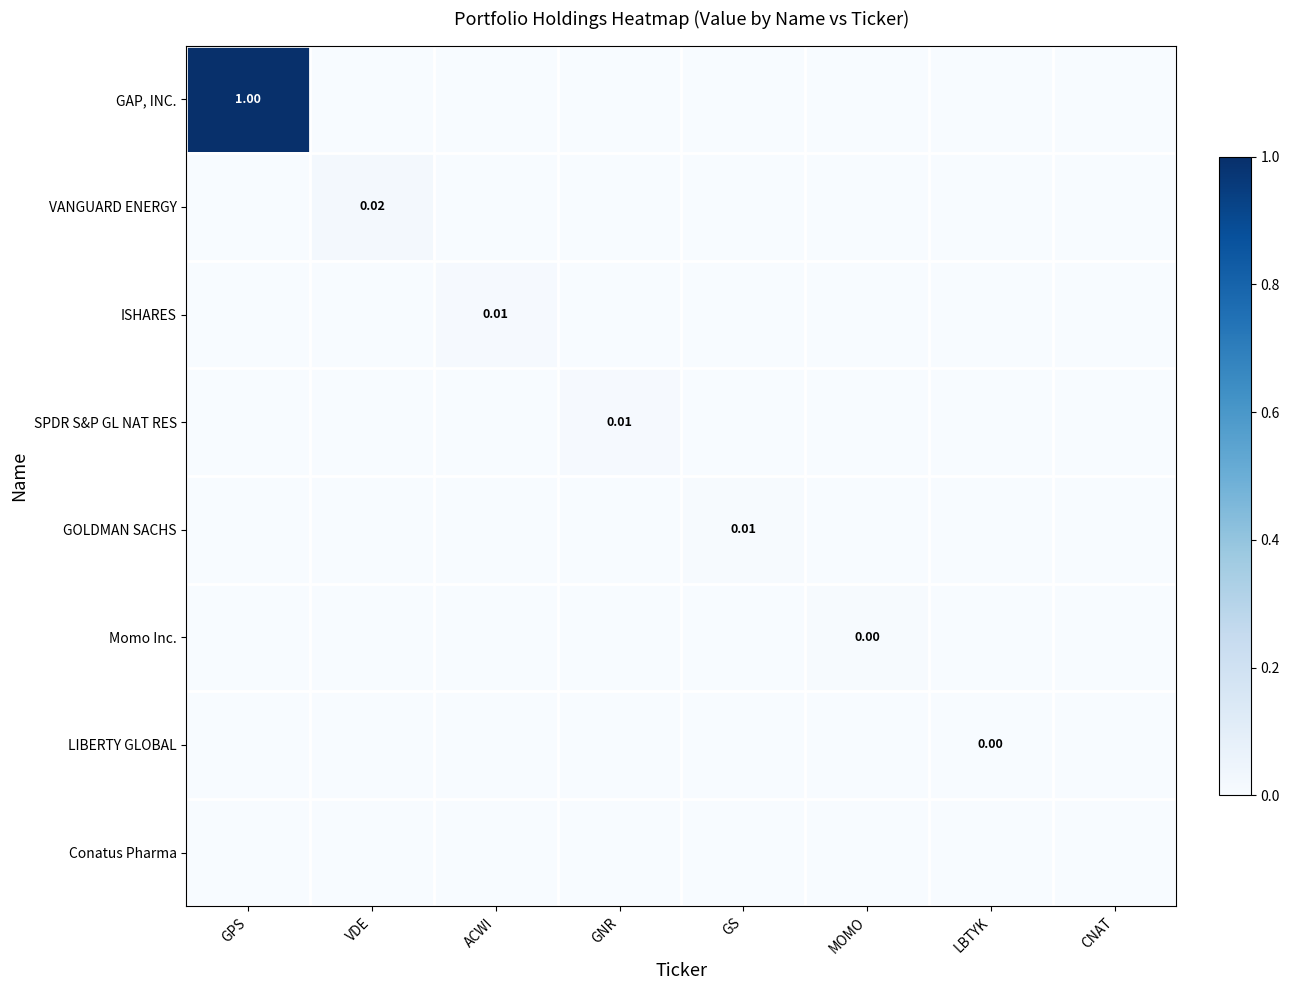

Rank the series at LBTYK from highest to lowest value.

LIBERTY GLOBAL, GAP, INC., VANGUARD ENERGY, ISHARES, SPDR S&P GL NAT RES, GOLDMAN SACHS, Momo Inc., Conatus Pharma